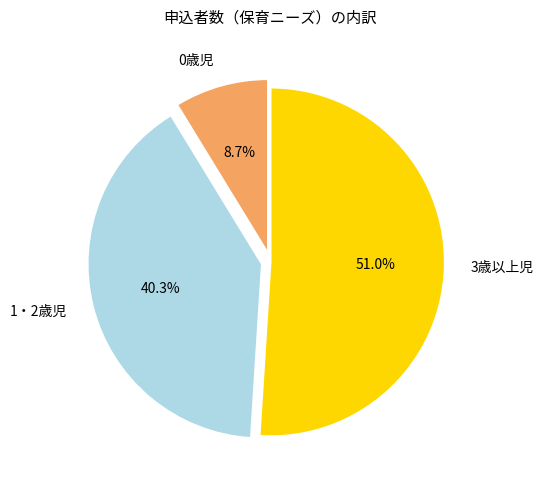

Approximately how many times larger is the value at 1・2歳児 compared to 3歳以上児?

0.8